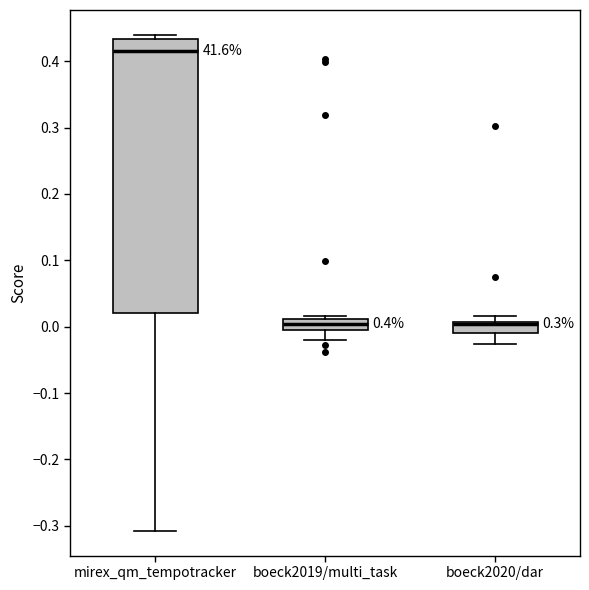

Which box is the tallest, from its lower edge to its upper edge?

mirex_qm_tempotracker